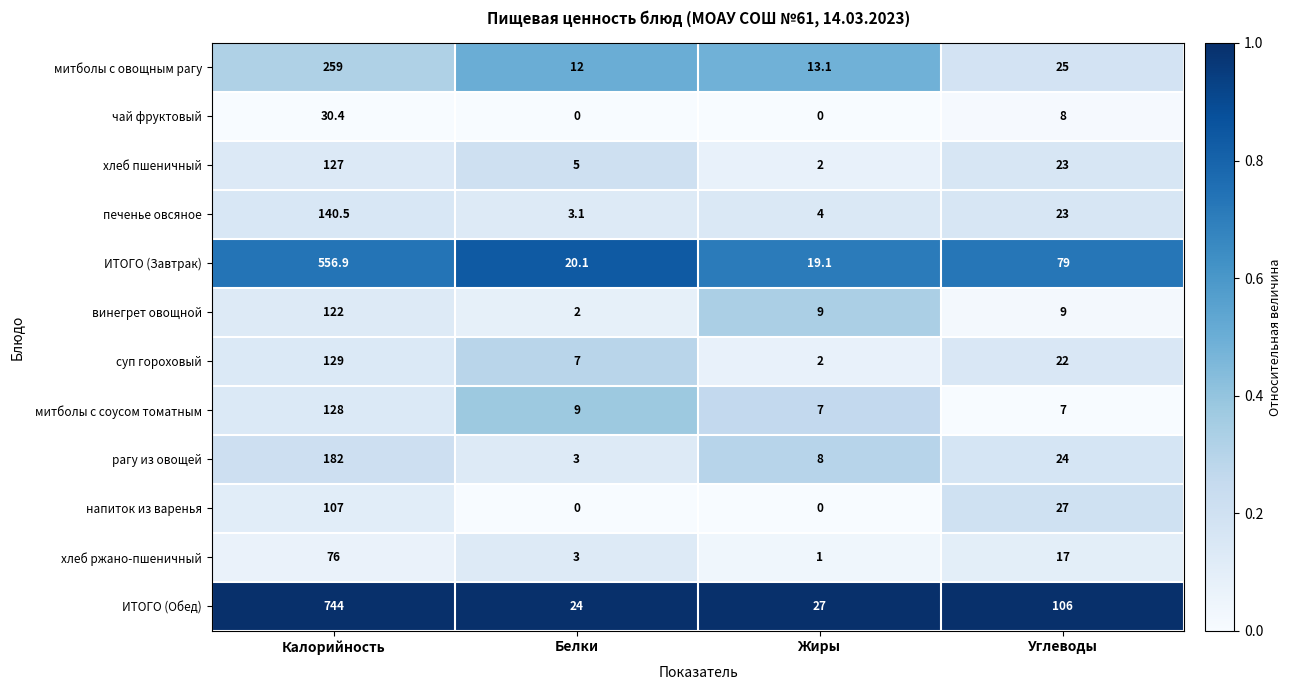

Read the суп гороховый value at Жиры.

2.0